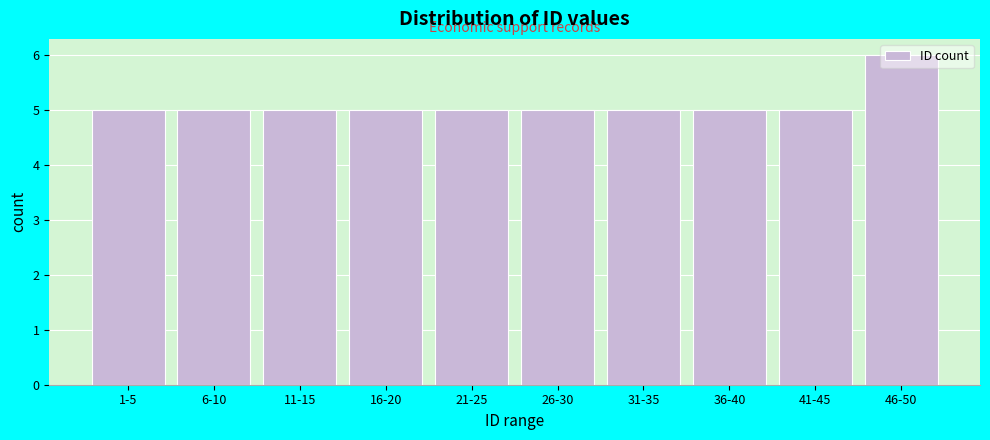

Which has a higher value, 46-50 or 41-45?

46-50